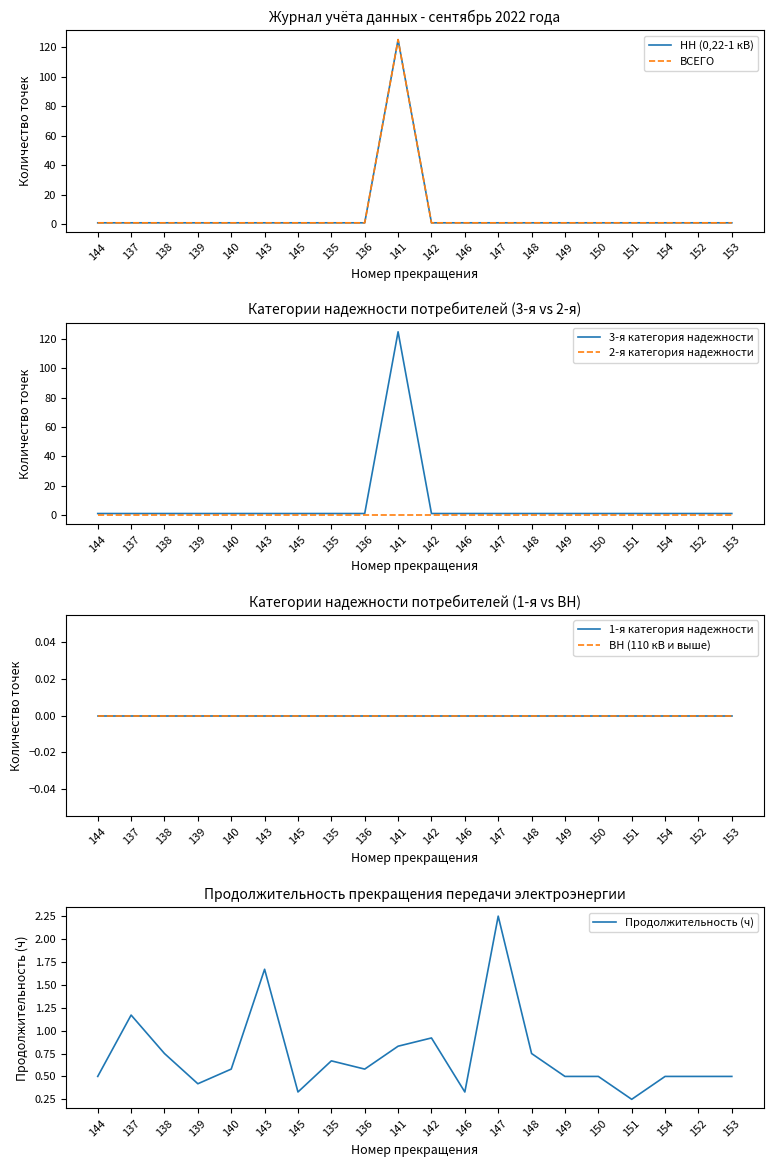

Which category has the highest value in the 3-я категория надежности series?

141